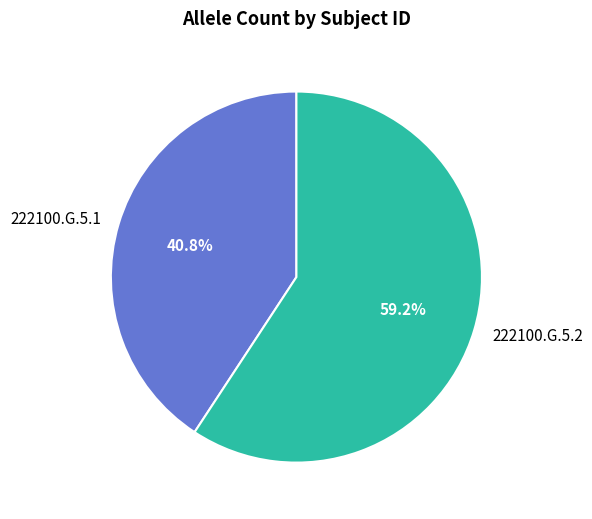

Which category accounts for the majority?

222100.G.5.2